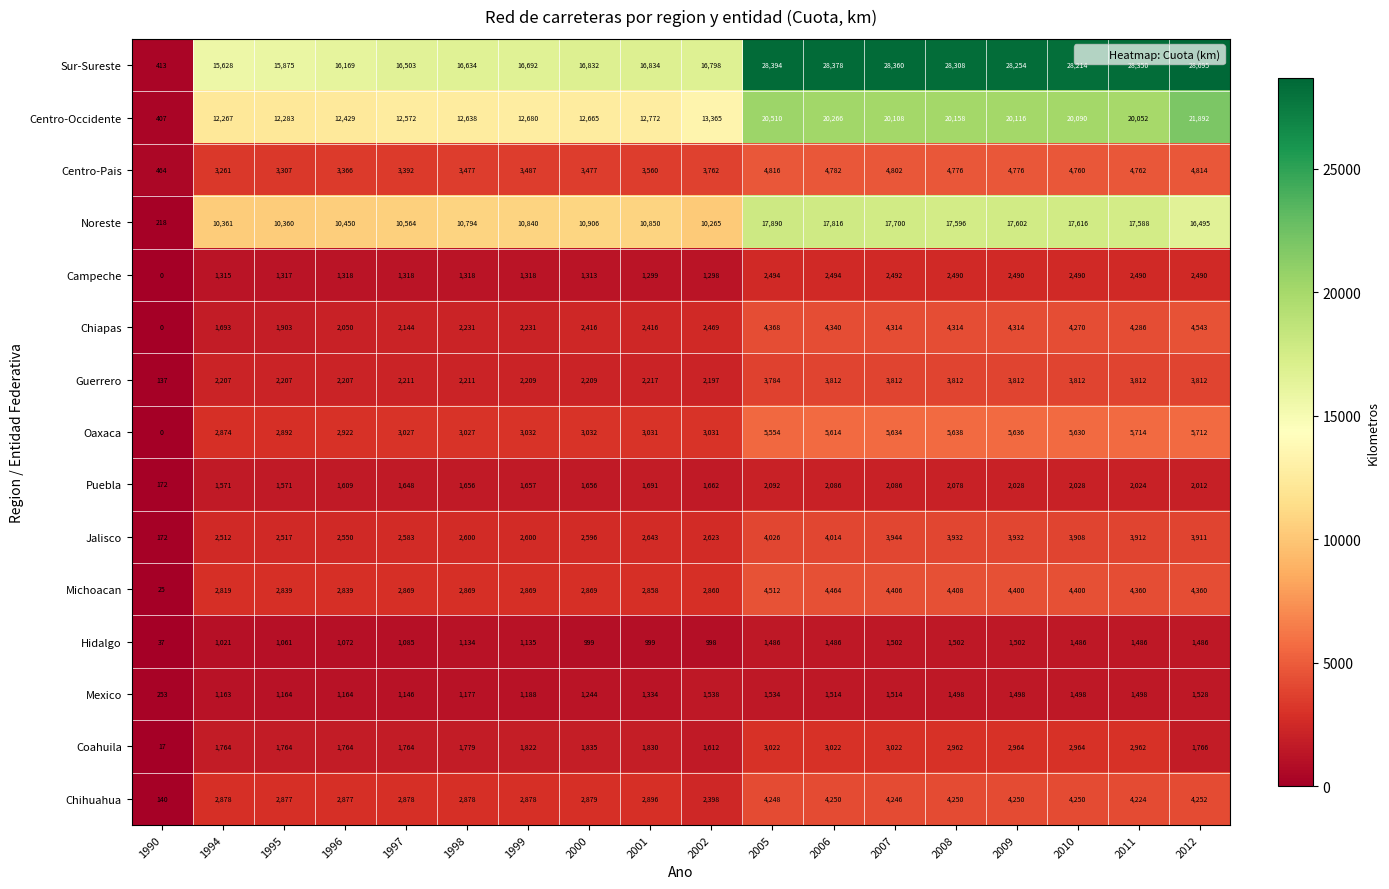

How many distinct data groups are displayed?

15